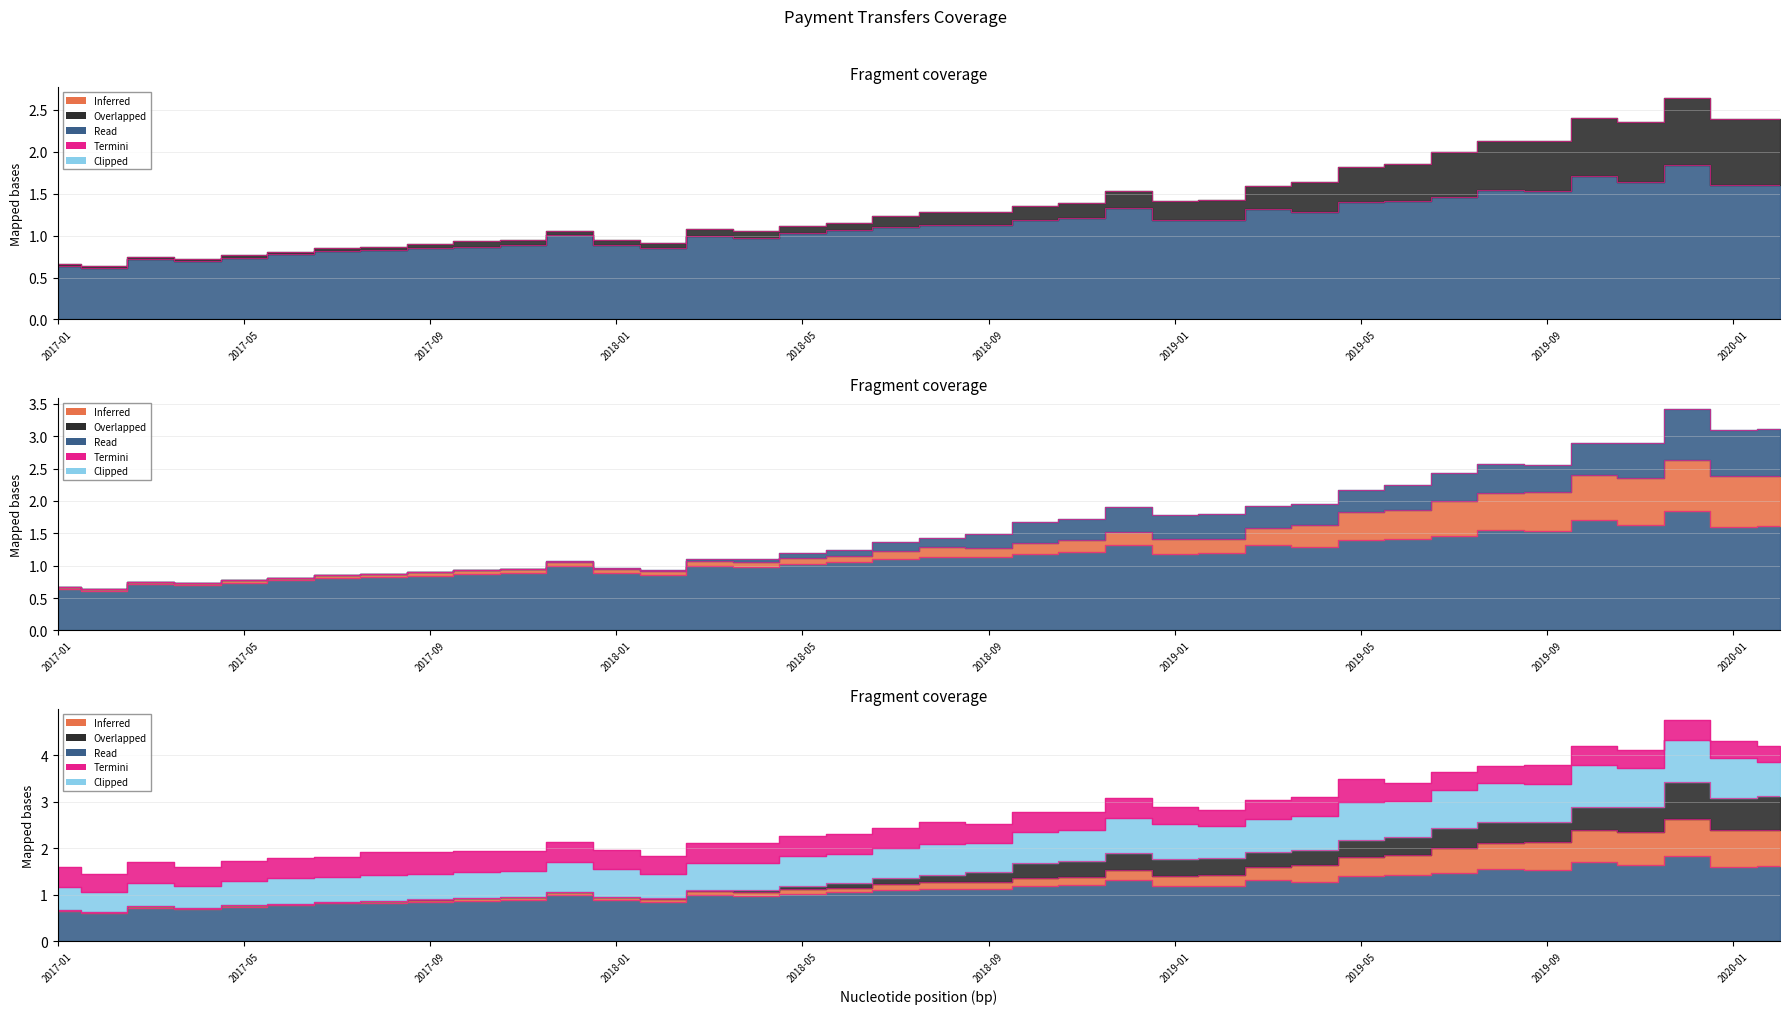

Reading left to right, what are all the values shown in this chart?

0.6	0.6	0.7	0.7	0.7	0.8	0.8	0.8	0.8	0.9	0.9	1.0	0.9	0.9	1.0	1.0	1.0	1.1	1.1	1.1	1.1	1.2	1.2	1.3	1.2	1.2	1.3	1.3	1.4	1.4	1.5	1.5	1.5	1.7	1.6	1.8	1.6	1.6